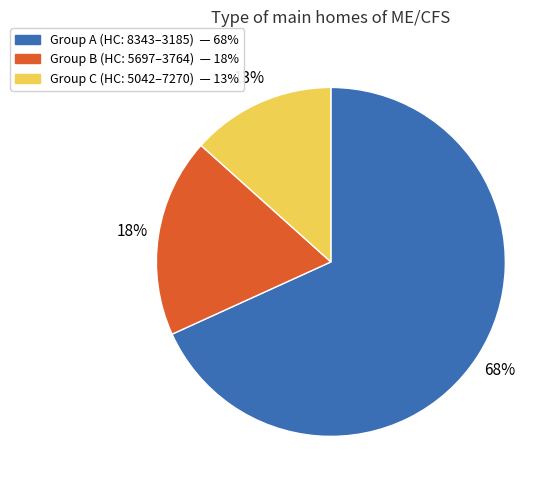

To the nearest percent, what is the average slice percentage?

33%